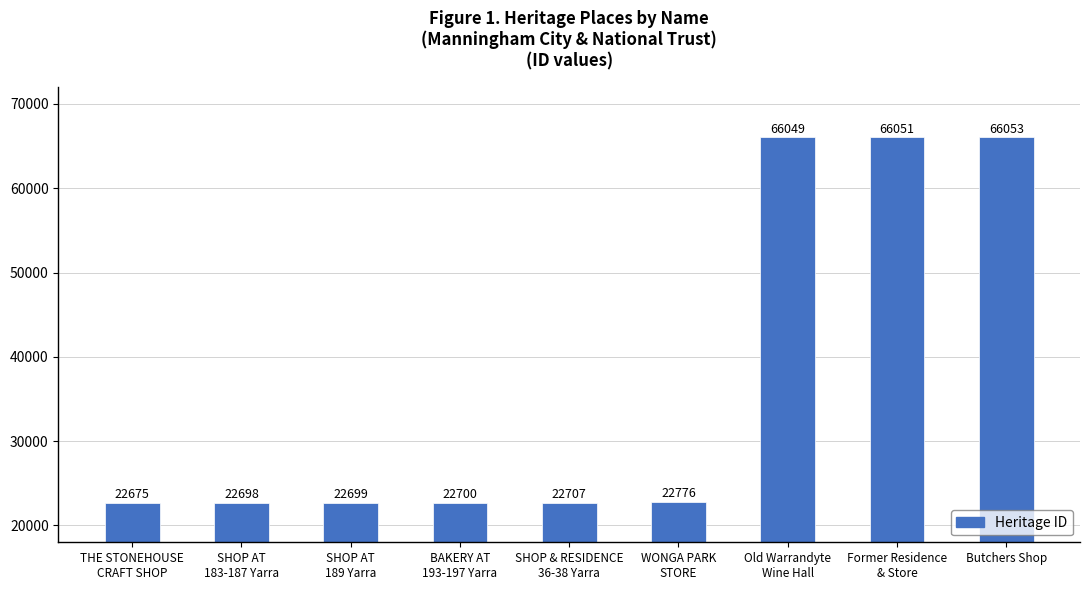

List the labels in order of value, largest first.

Butchers Shop, Former Residence
& Store, Old Warrandyte
Wine Hall, WONGA PARK
STORE, SHOP & RESIDENCE
36-38 Yarra, BAKERY AT
193-197 Yarra, SHOP AT
189 Yarra, SHOP AT
183-187 Yarra, THE STONEHOUSE
CRAFT SHOP